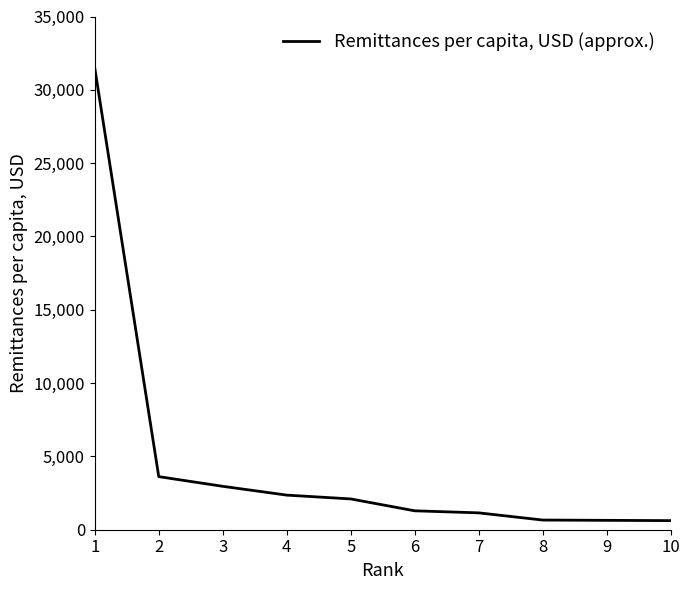

Which label corresponds to the largest value in the chart?

1